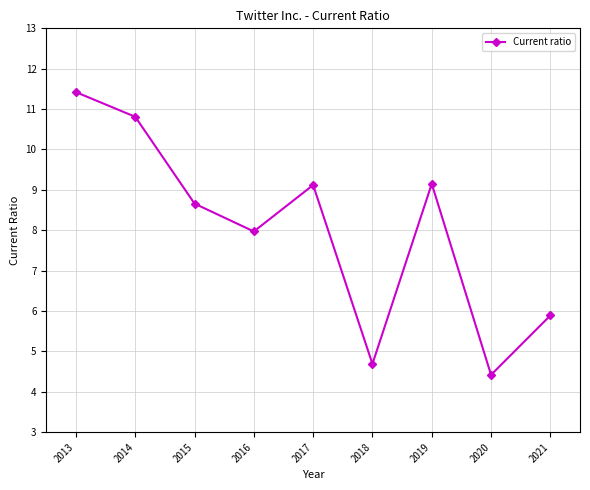

What is the smallest value displayed?

4.4